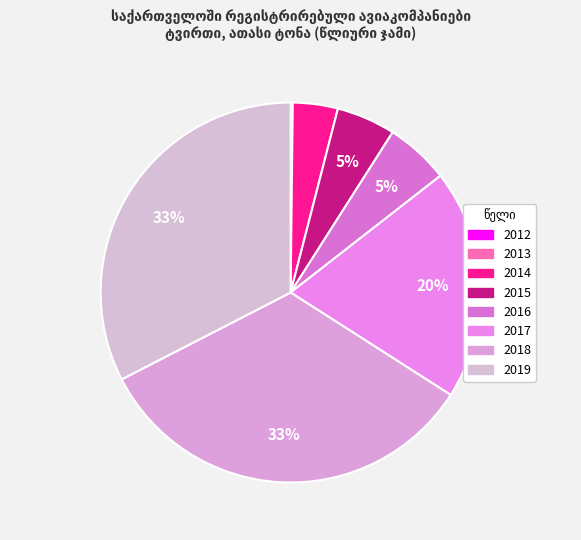

To the nearest percent, what is the difference between the largest and smallest slice percentages?

33%